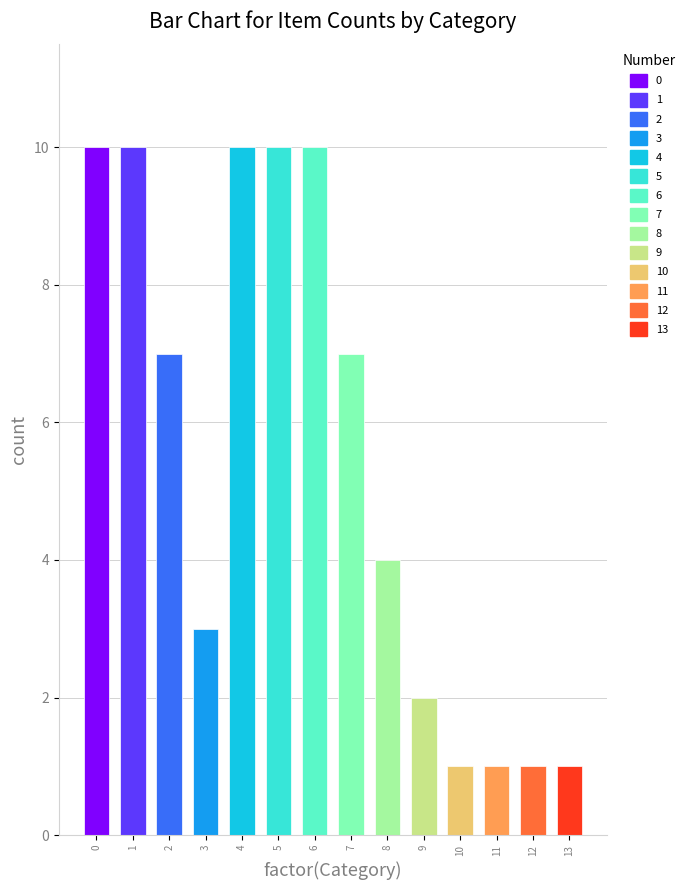

What is the smallest value displayed?

1